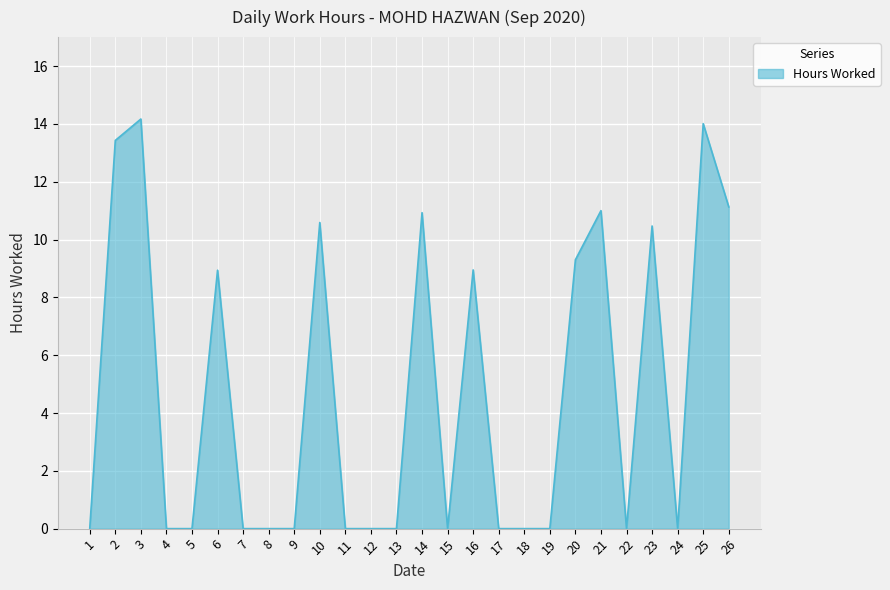

The chart shows a value of 0.0 at 7. True or false?

True